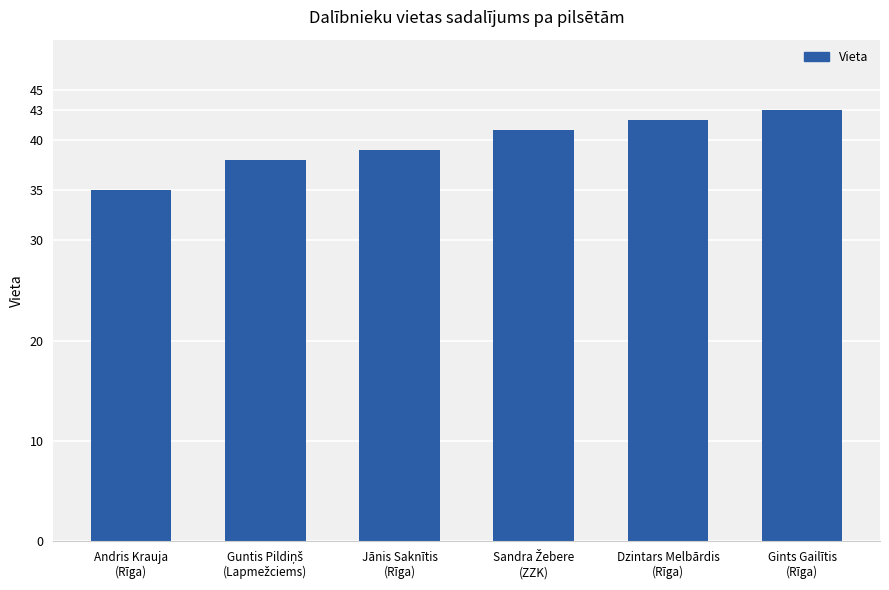

What value does the data have at Jānis Saknītis
(Rīga)?

39